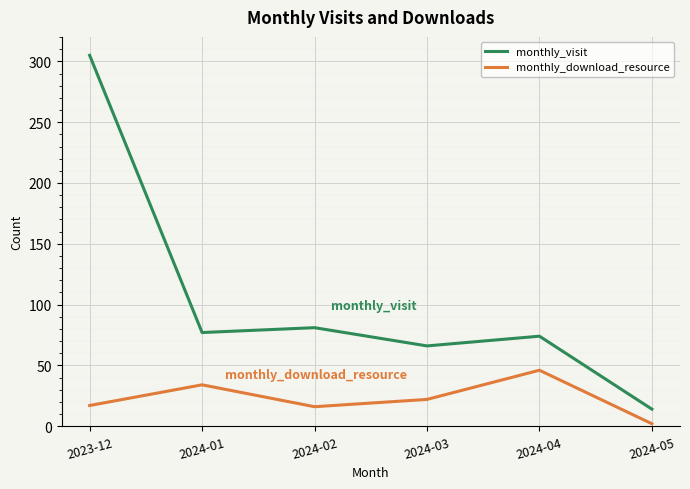

True or false: monthly_download_resource and monthly_visit intersect in this chart.

False